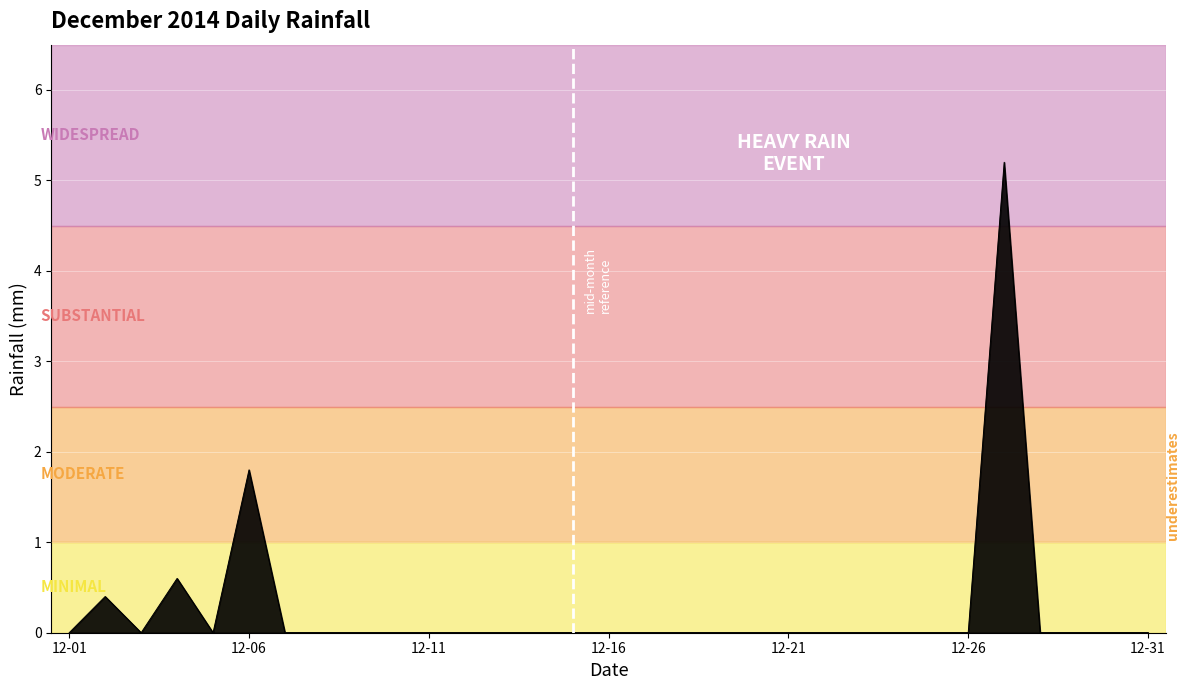

What is the greatest value displayed?

5.2